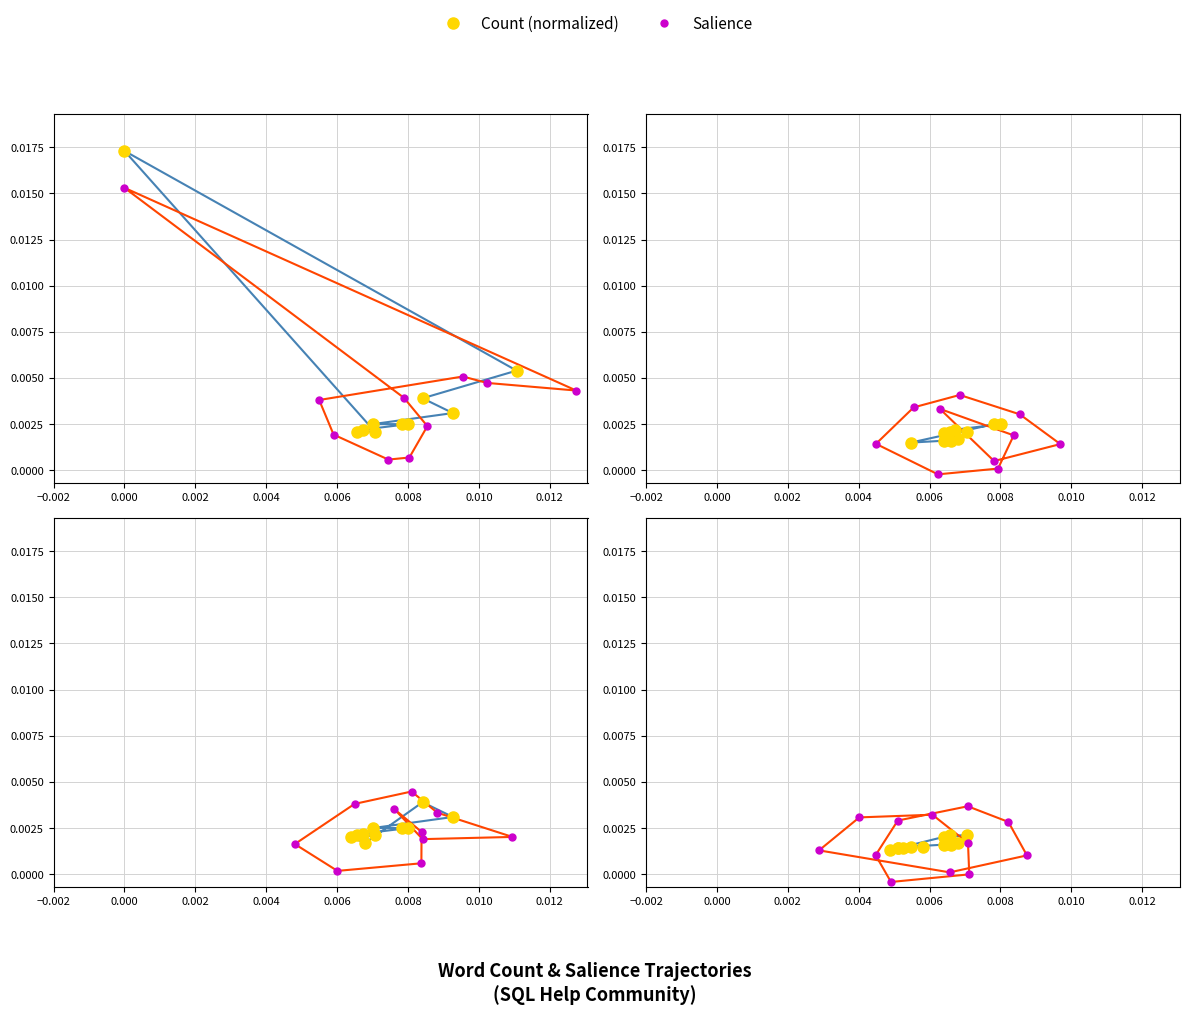

What are all the series names shown in the legend?

Count (normalized), Salience